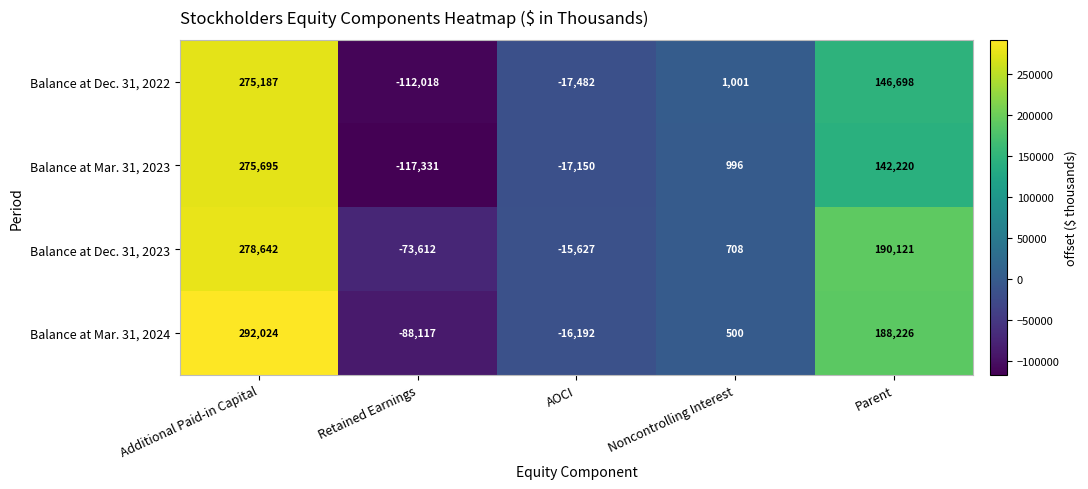

How many positive values does the Balance at Mar. 31, 2023 series have?

3